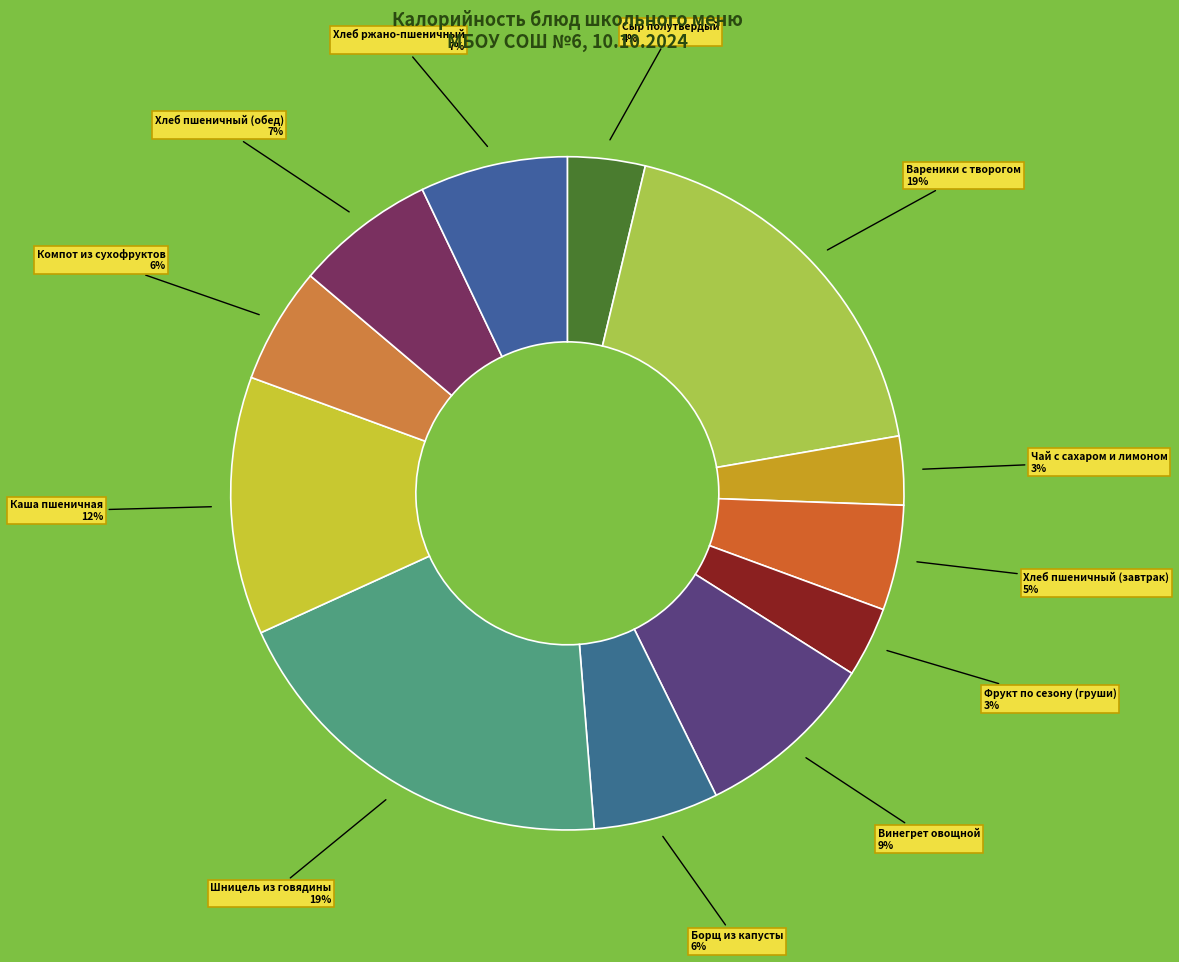

How many slices are in this pie chart?

12